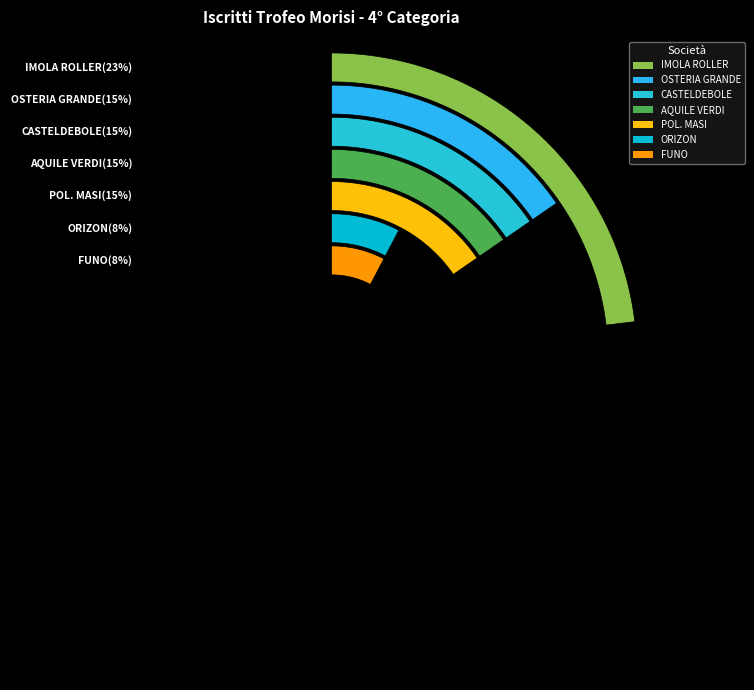

To the nearest percent, what percentage of the pie is ORIZON?

8%